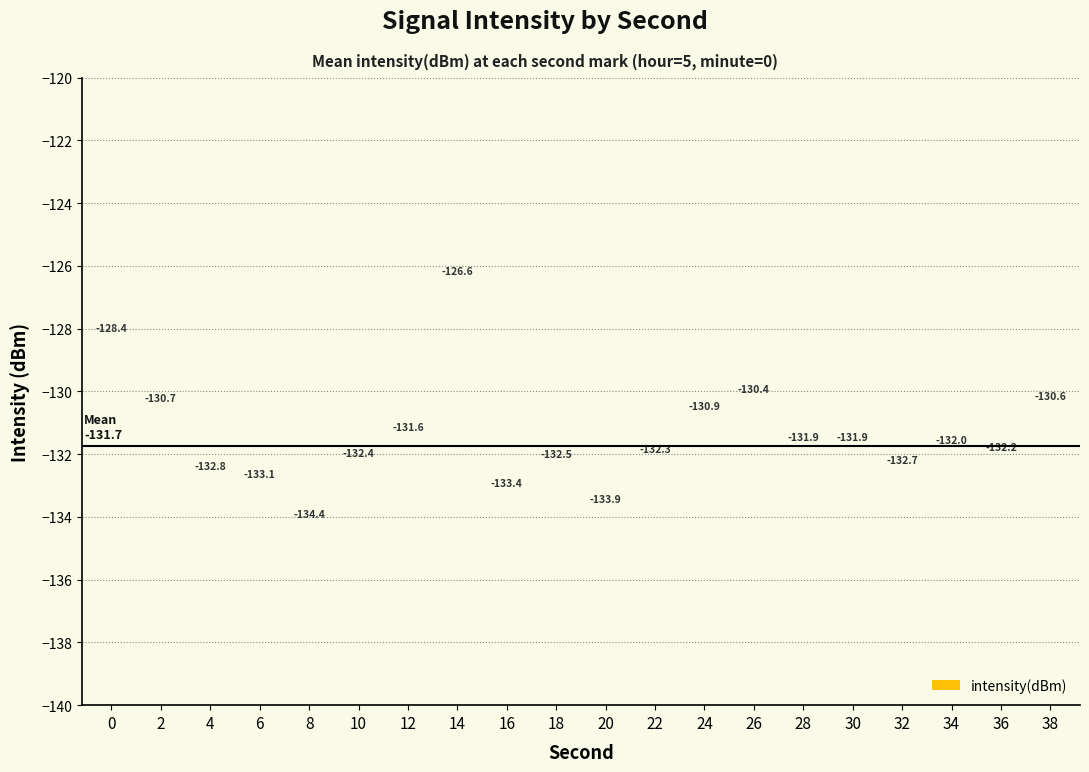

How many data points does each series have?

20